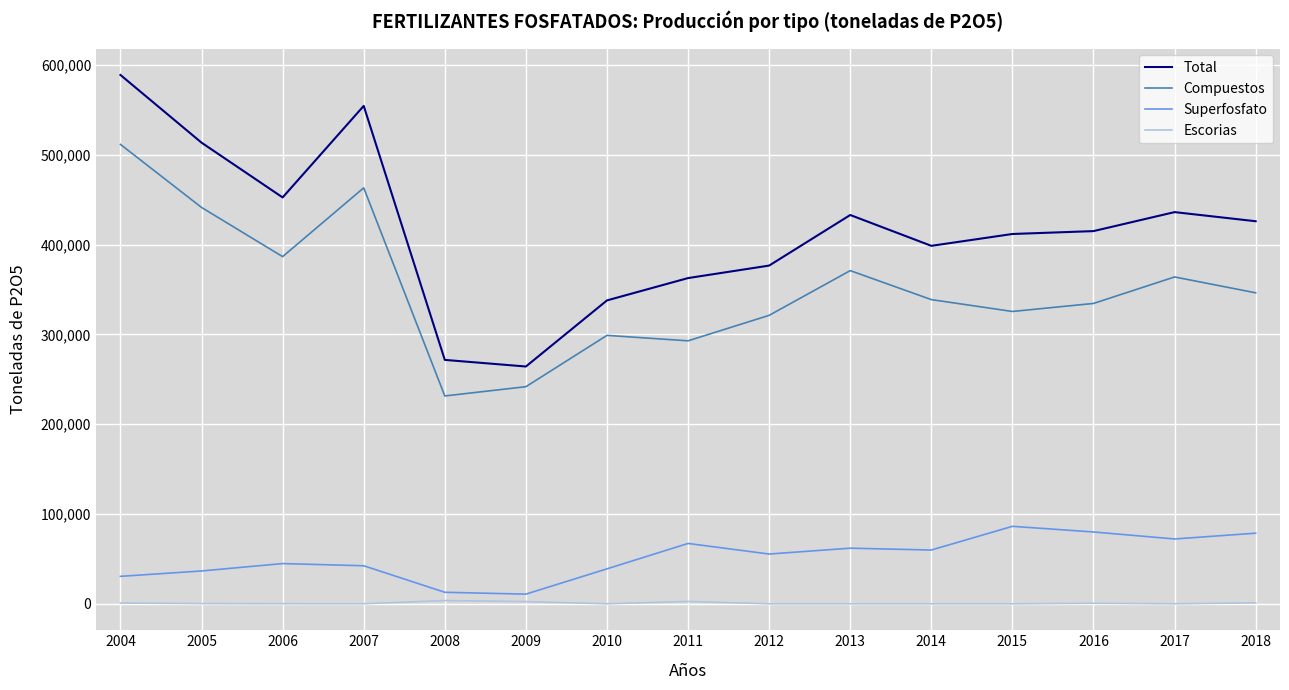

What is the greatest value displayed?

588820.0